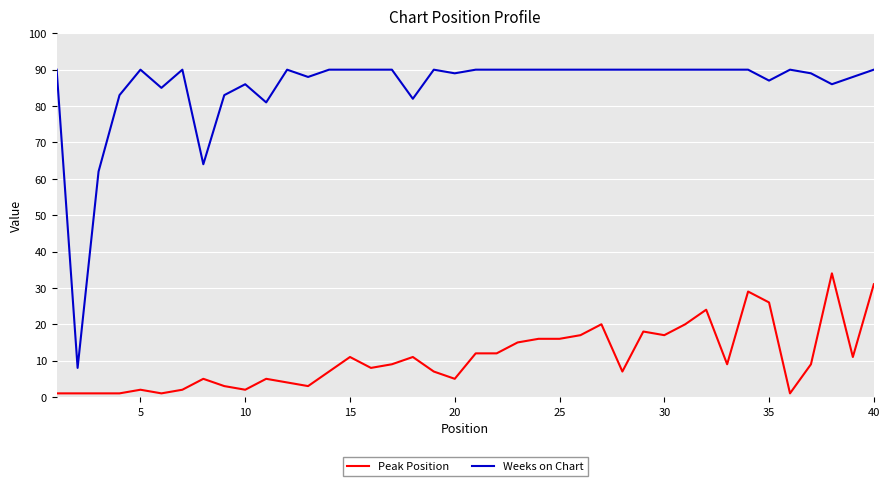

Which series has the largest range (max minus min)?

Weeks on Chart